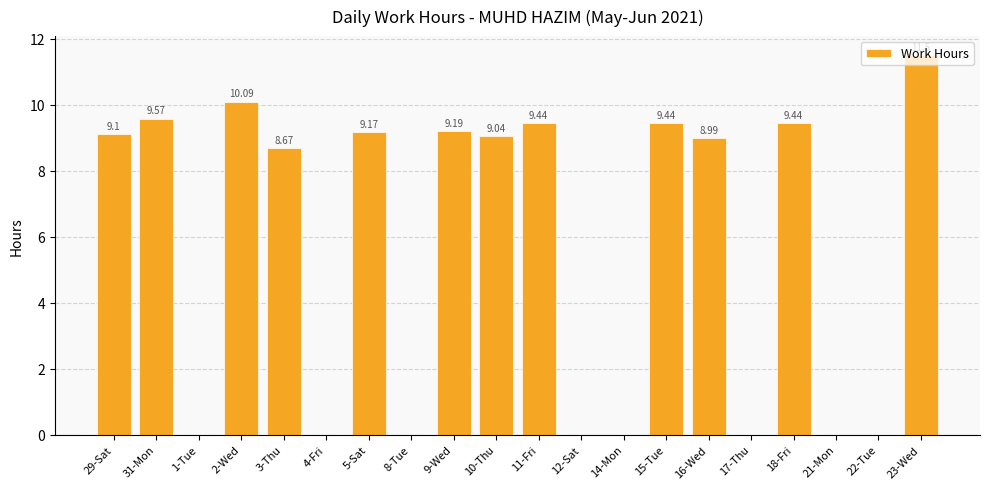

How many positive values are there?

12